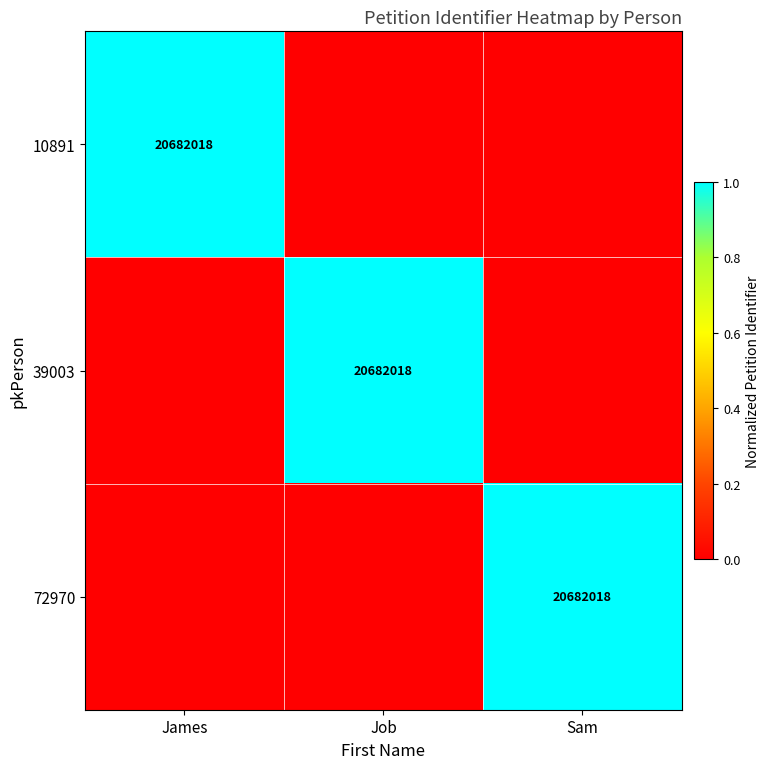

The value of 39003 at Job is 0. True or false?

False